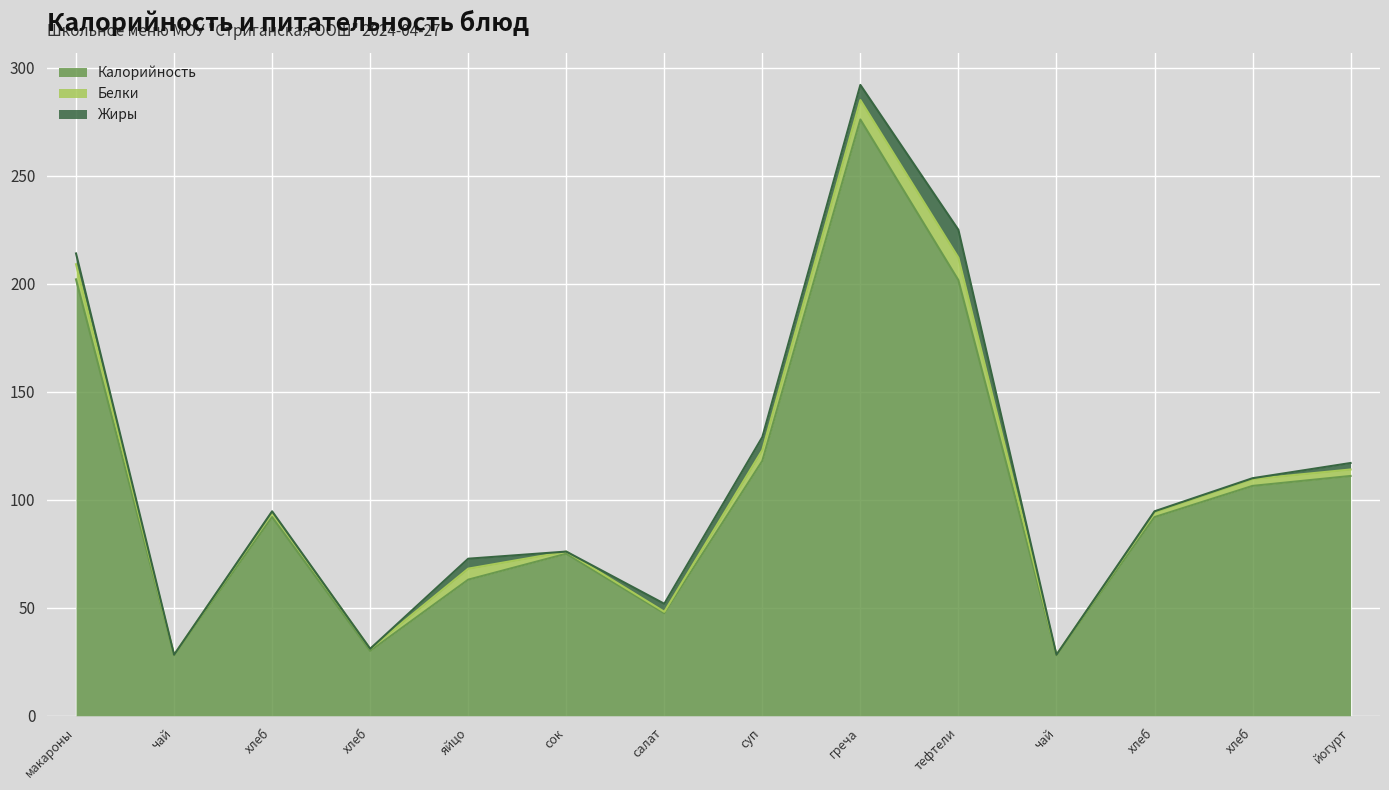

Reading left to right, what are all the values shown in this chart?

Калорийность: макароны отварные с маслом=202.0	чай (завтрак)=28.0	хлеб крестьянский витаминный (завтрак)=92.0	хлеб купеческий заварной (завтрак)=30.0	яйцо варёное=63.0	сок в коробочке=75.0	салат из свежих огурцов=47.5	суп крестьянский на к/б=118.0	греча отварная рассыпчатая=276.0	тефтели мясные=201.6	чай (обед)=28.0	хлеб крестьянский витаминный (обед)=92.0	хлеб купеческий заварной (обед)=106.4	йогурт=111.0
Белки: макароны отварные с маслом=7.0	чай (завтрак)=0.2	хлеб крестьянский витаминный (завтрак)=2.2	хлеб купеческий заварной (завтрак)=1.0	яйцо варёное=5.1	сок в коробочке=1.0	салат из свежих огурцов=0.7	суп крестьянский на к/б=5.0	греча отварная рассыпчатая=9.0	тефтели мясные=10.4	чай (обед)=0.2	хлеб крестьянский витаминный (обед)=2.2	хлеб купеческий заварной (обед)=3.2	йогурт=3.0
Жиры: макароны отварные с маслом=5.0	чай (завтрак)=0.0	хлеб крестьянский витаминный (завтрак)=0.4	хлеб купеческий заварной (завтрак)=0.0	яйцо варёное=4.6	сок в коробочке=0.0	салат из свежих огурцов=3.7	суп крестьянский на к/б=6.0	греча отварная рассыпчатая=7.0	тефтели мясные=12.9	чай (обед)=0.0	хлеб крестьянский витаминный (обед)=0.4	хлеб купеческий заварной (обед)=0.4	йогурт=3.0